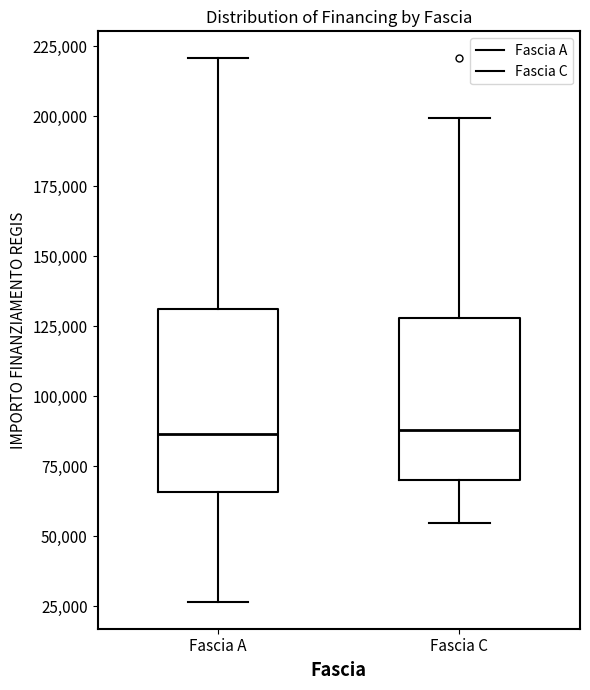

Reading left to right, transcribe this box plot: for each box, give where its median line is, the range the box spans, and where its two whiskers end, as read against the y-axis. The values are not printed on the chart, so give them approximately, as read against the axis.

Fascia A: median 85000, box 65000 to 130000, whiskers 25000 to 220000
Fascia C: median 90000, box 70000 to 130000, whiskers 55000 to 200000